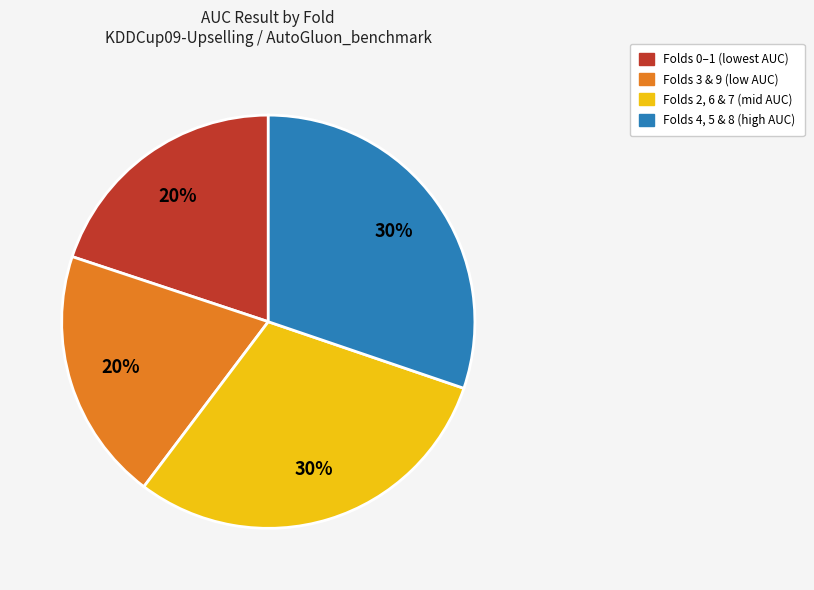

Count the number of slices in the pie.

4